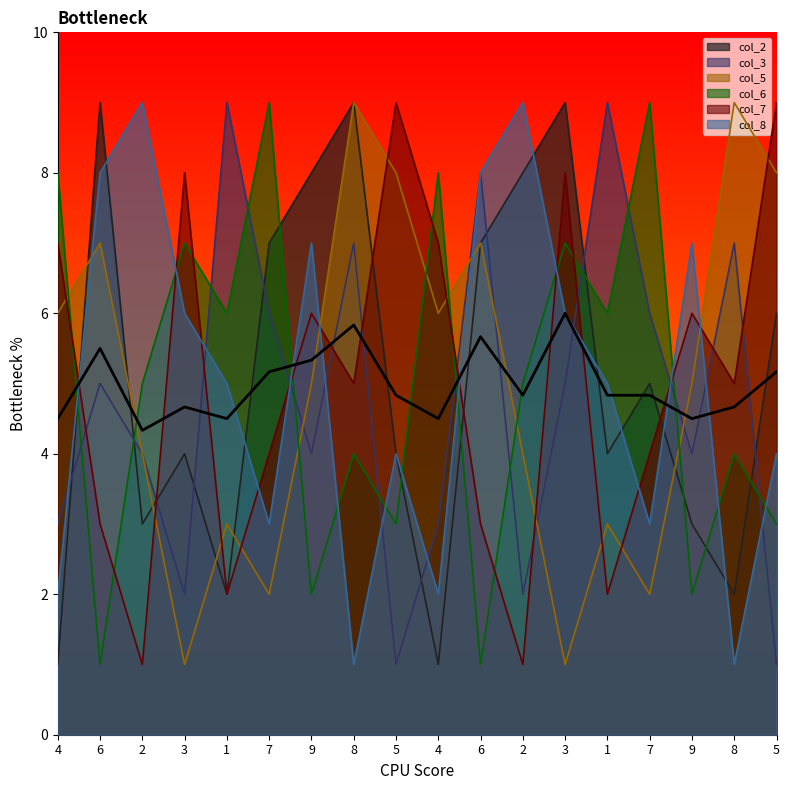

What is the difference between the second highest and second lowest values in the col_7 series?

8